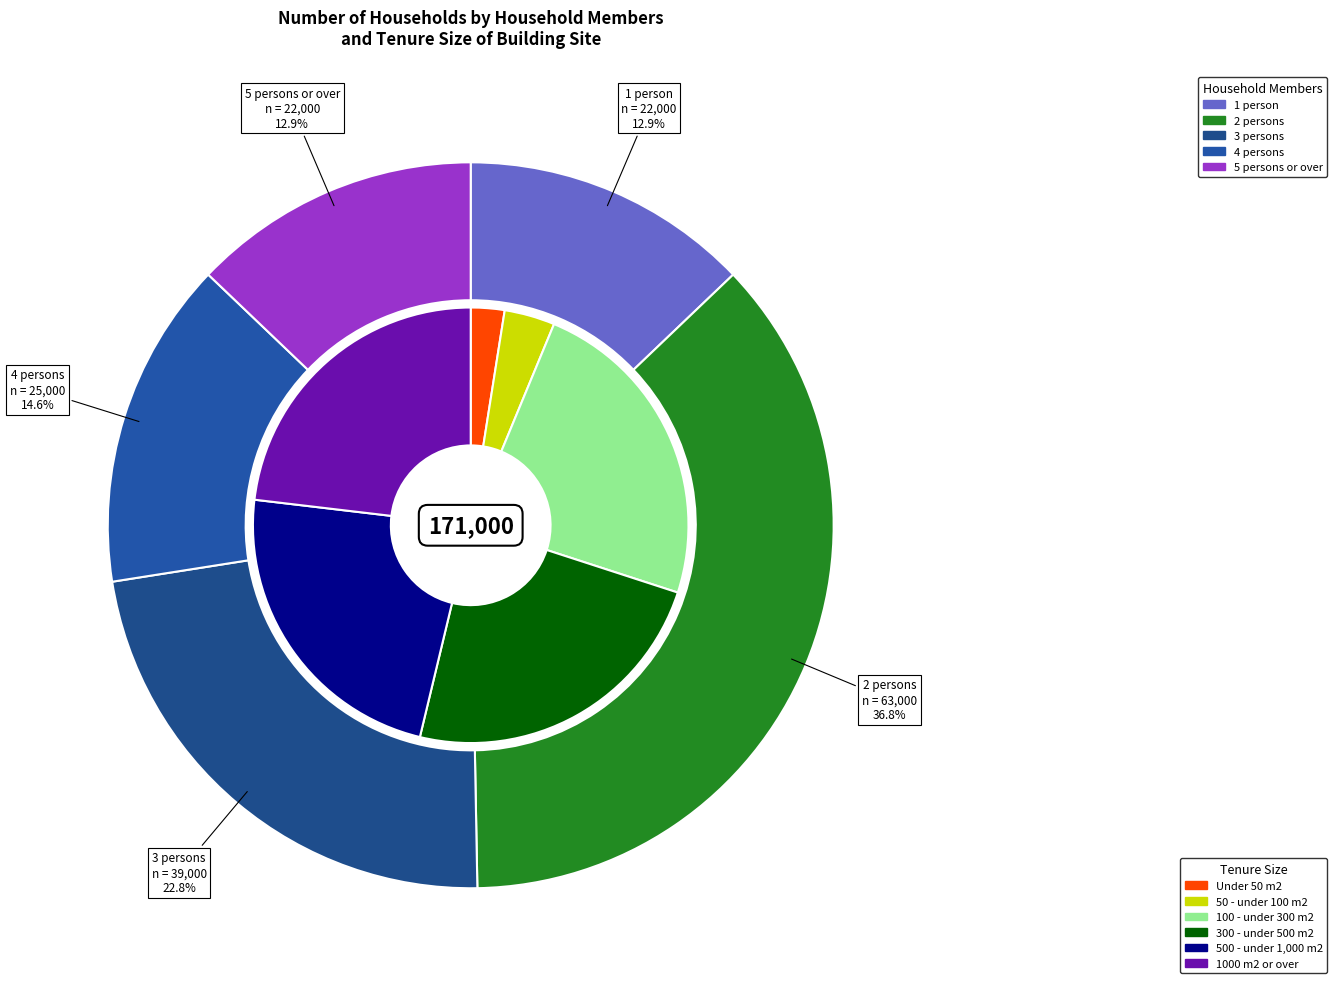

Is it true that 2 persons is 27% of the pie?

False